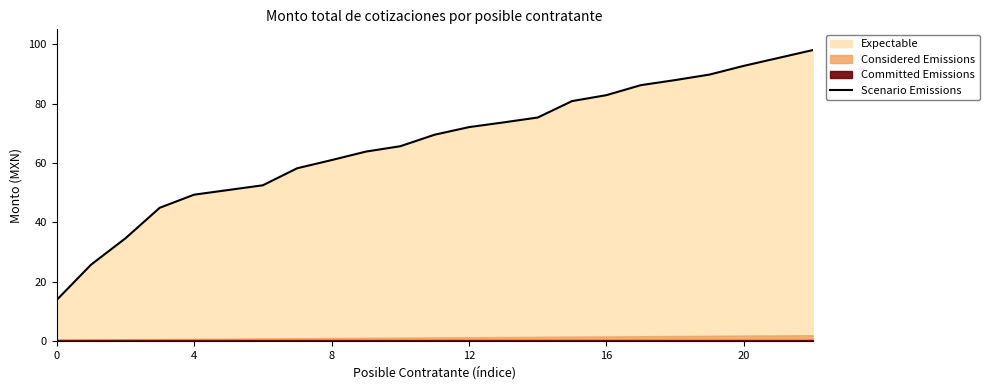

Is it true that the value at 10 is 94.3?

False